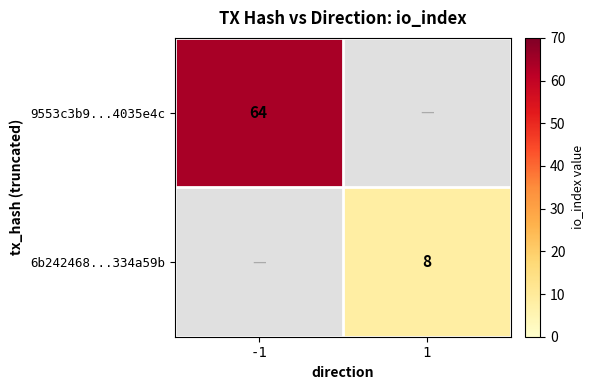

Is the value of 6b242468...334a59b at 1 greater than the value of 9553c3b9...4035e4c at -1?

No